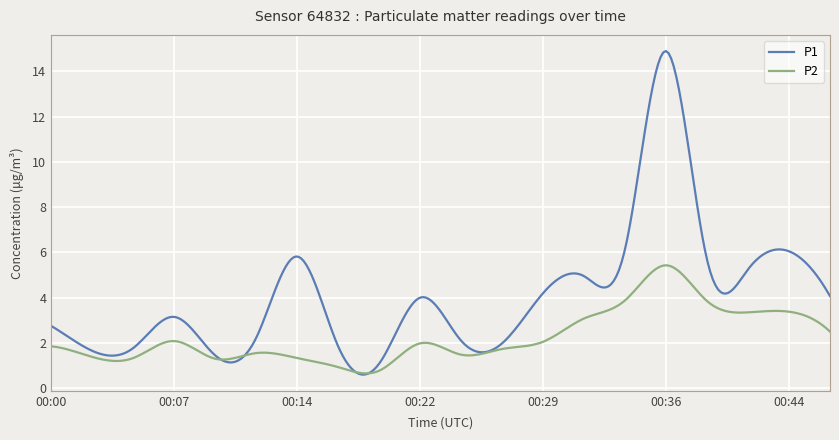

At how many categories does at least one series exceed 13?

11